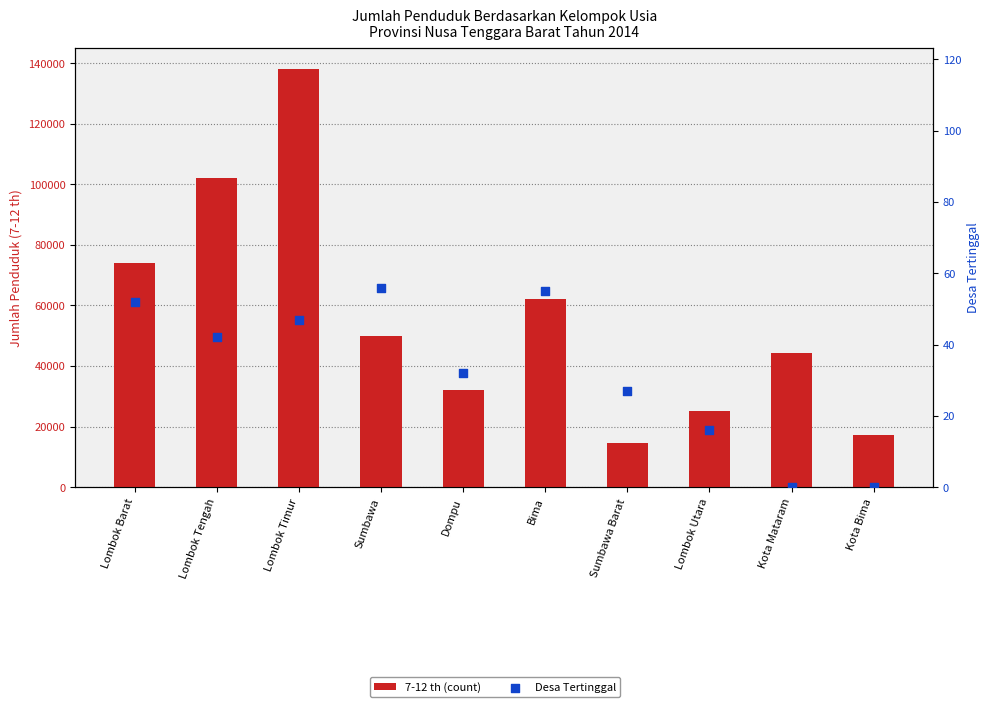

At how many categories does at least one series exceed 98552?

2